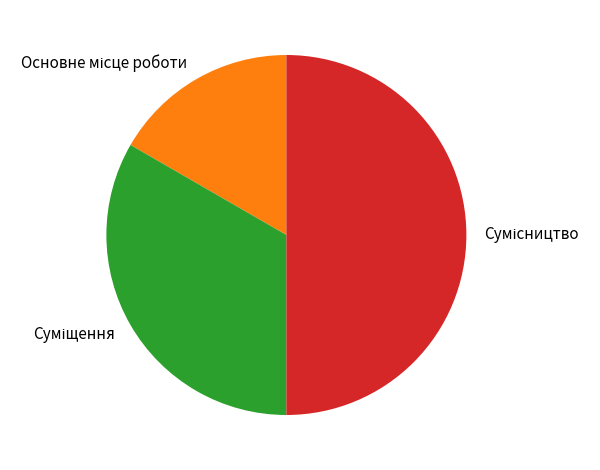

To the nearest percent, what is the average slice percentage?

33%